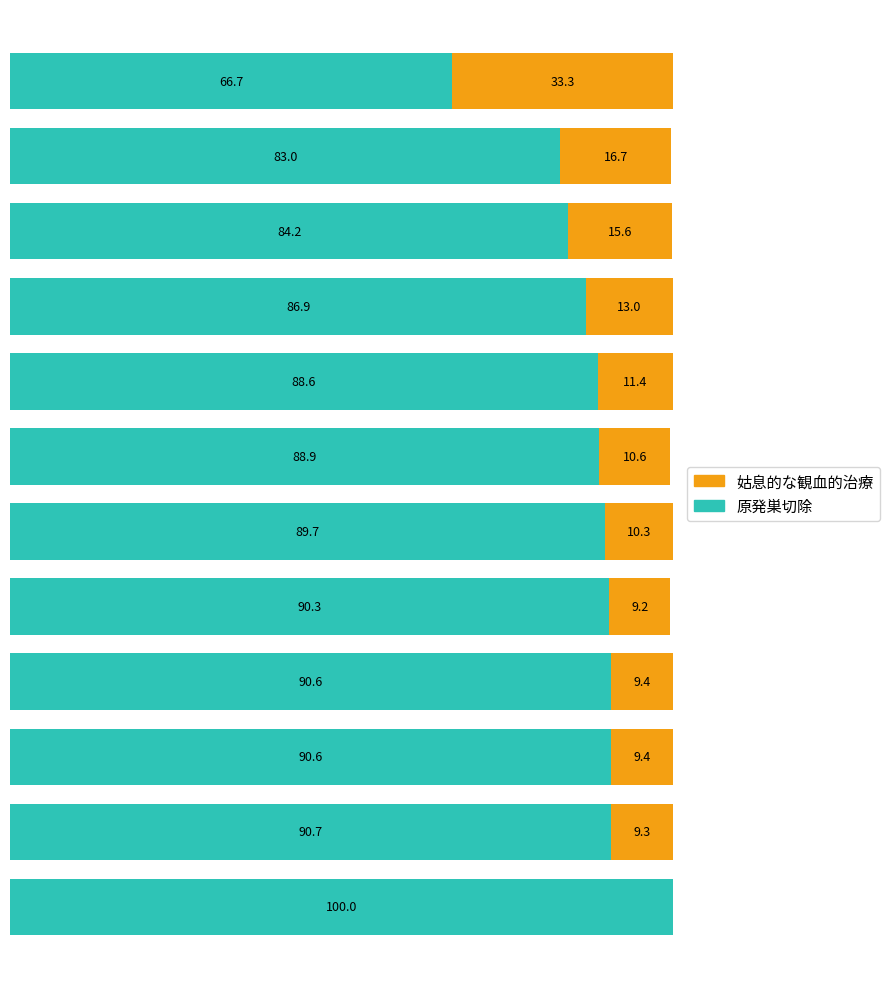

What are all the series names shown in the legend?

姑息的な観血的治療, 原発巣切除